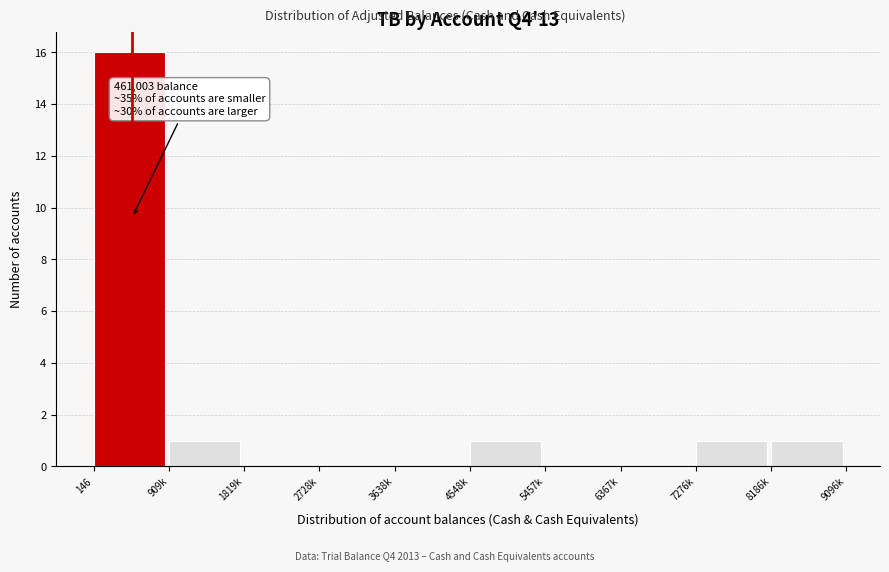

Which category has the highest value across all series?

146